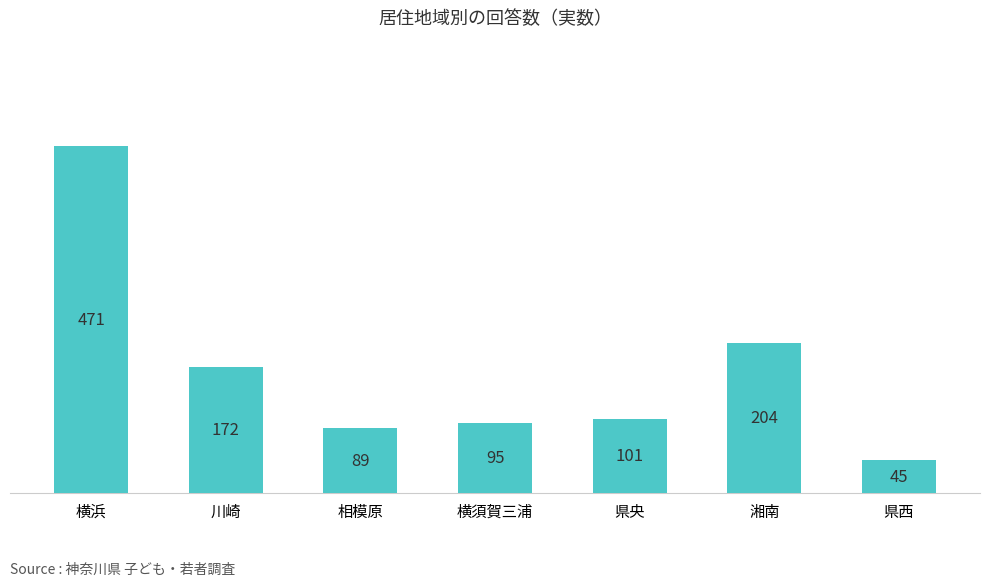

At which category does the chart reach its minimum across all series?

県西